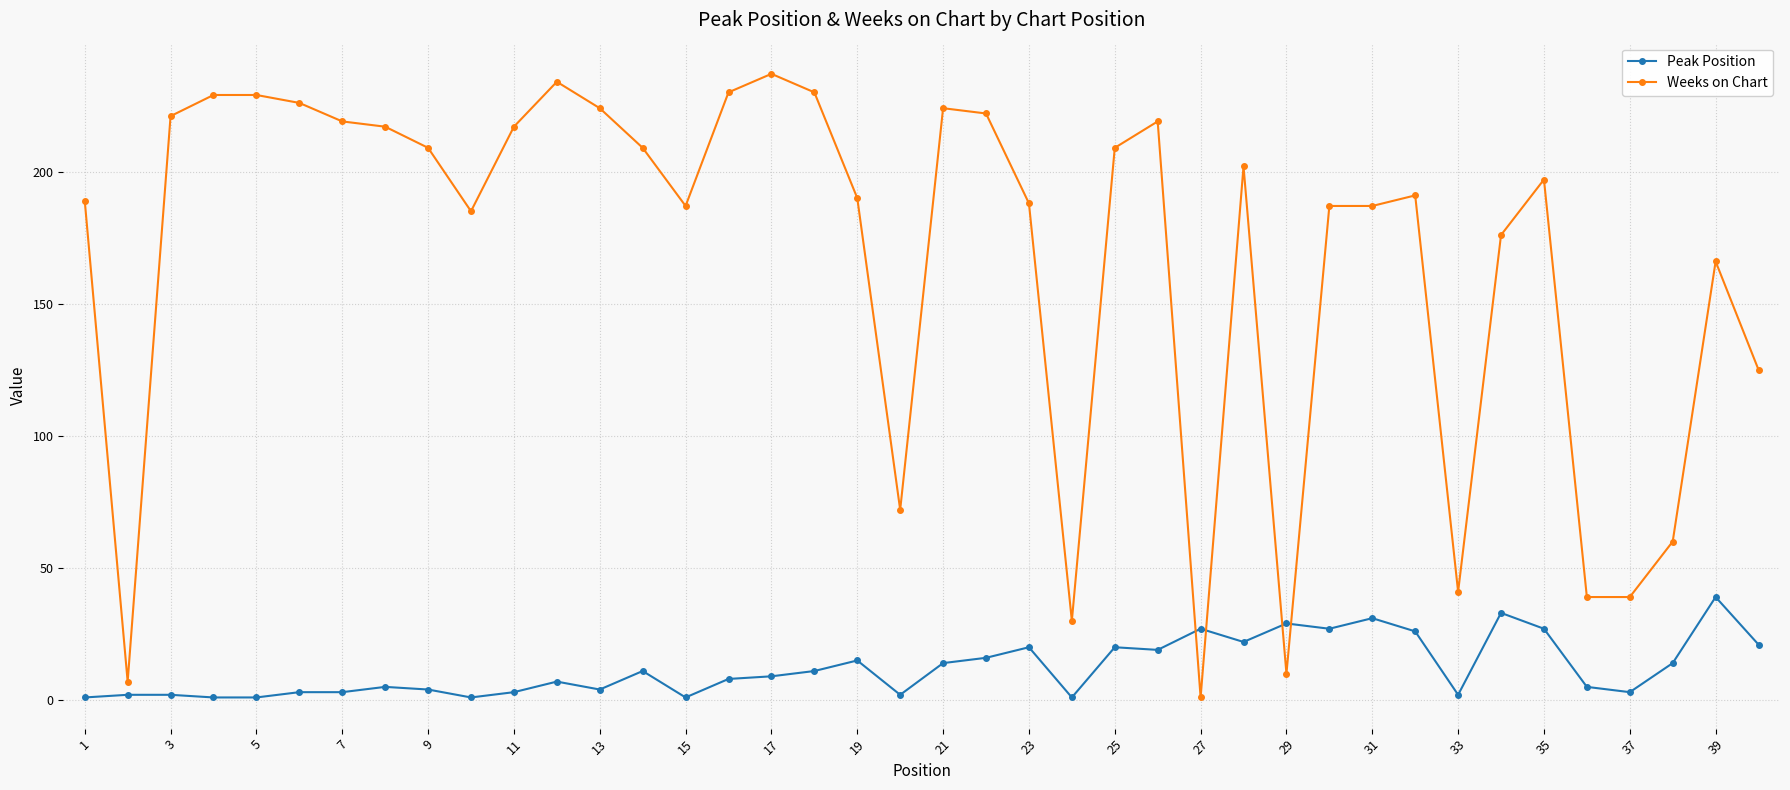

True or false: Weeks on Chart has more than 2 interior local peaks.

True